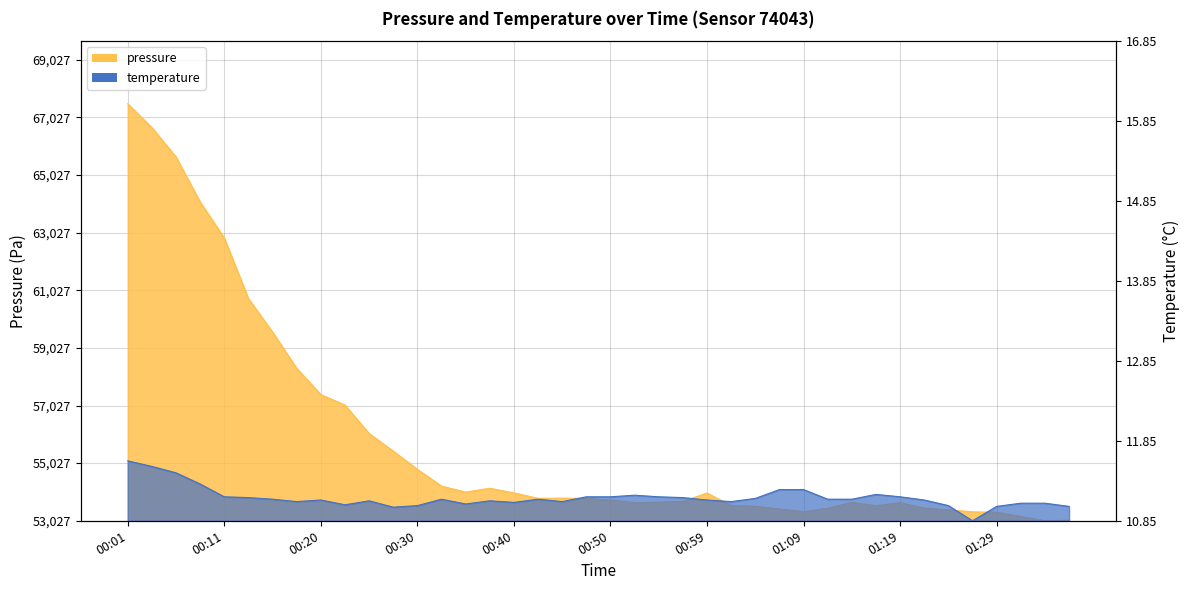

The value of pressure at 01:12 is 431.5. True or false?

True